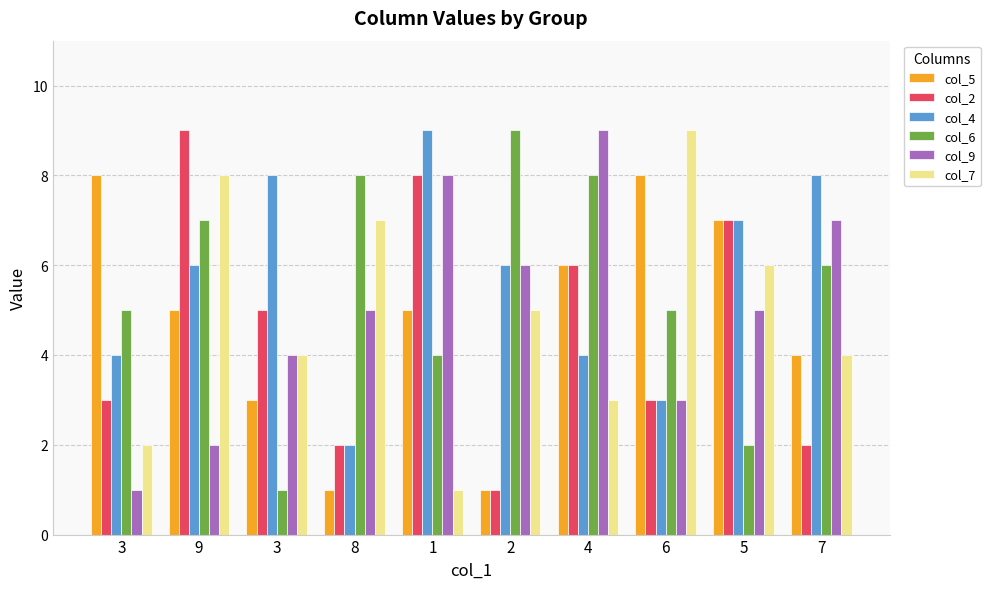

Rank the series at 7 from lowest to highest value.

col_2, col_5, col_7, col_6, col_9, col_4